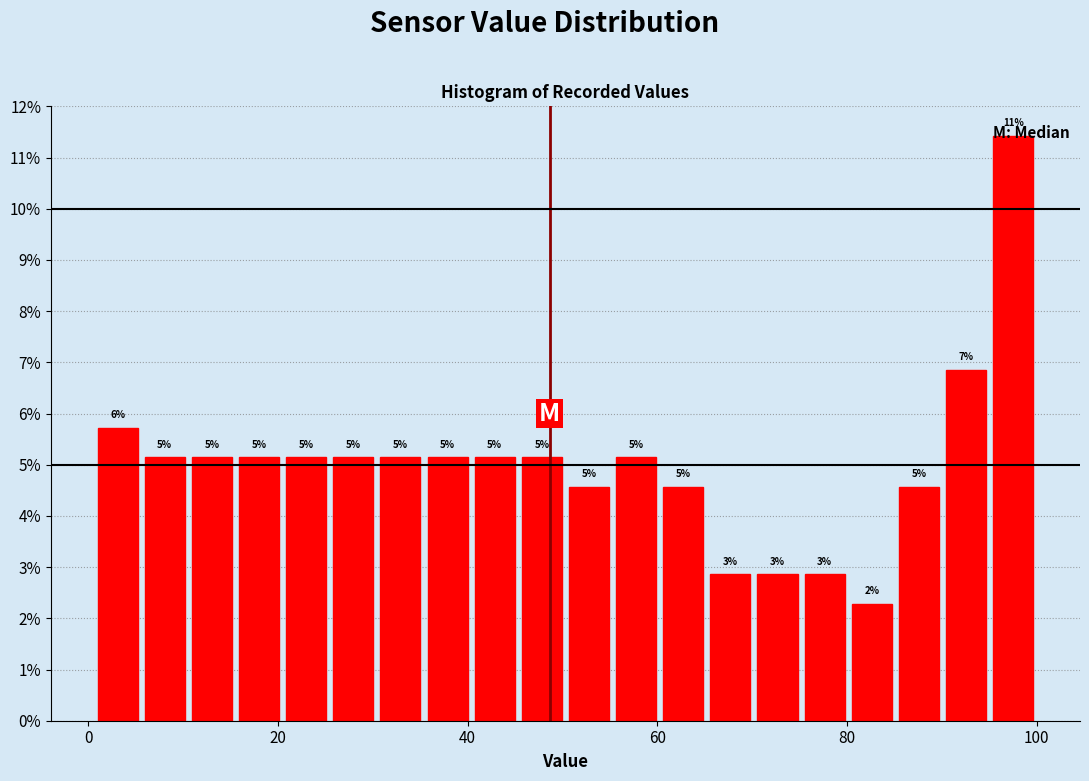

Around what value on the x-axis is the tallest bar? Give the approximate position of its centre, as read against the axis.

98